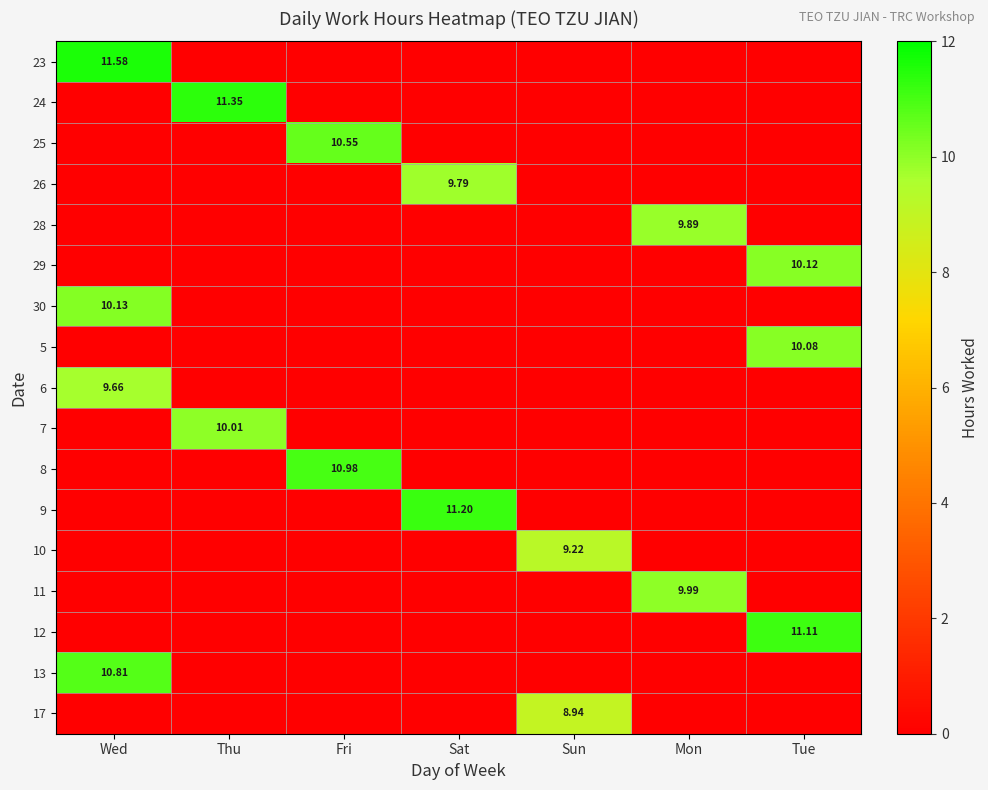

How many positive values does the 28 series have?

1